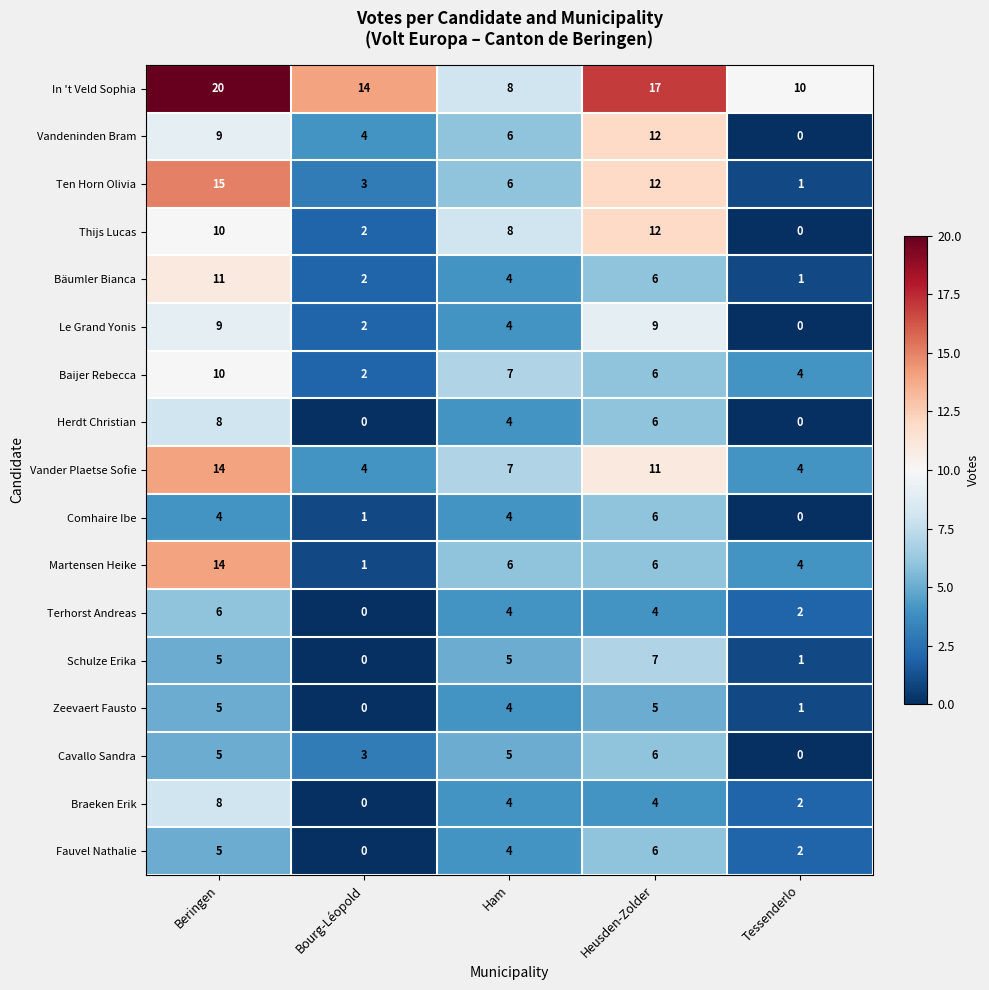

At which label is Cavallo Sandra closest to 3?

Bourg-Léopold